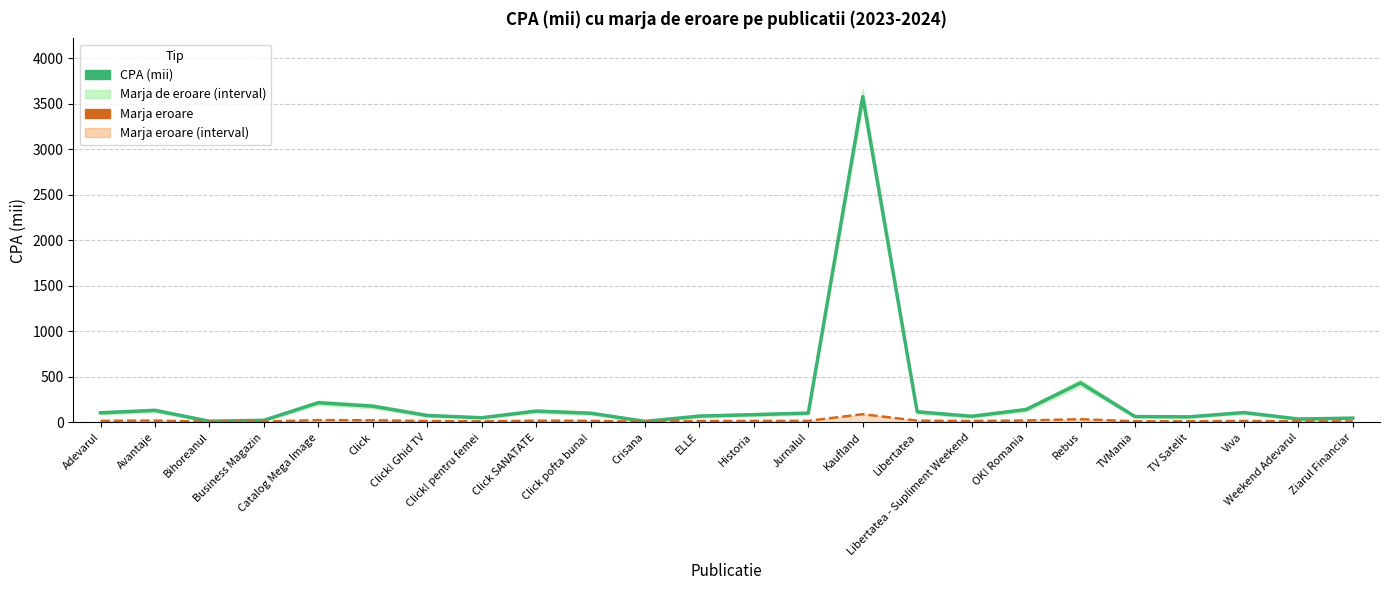

True or false: CPA (mii) has a value of 64 at Avantaje.

False